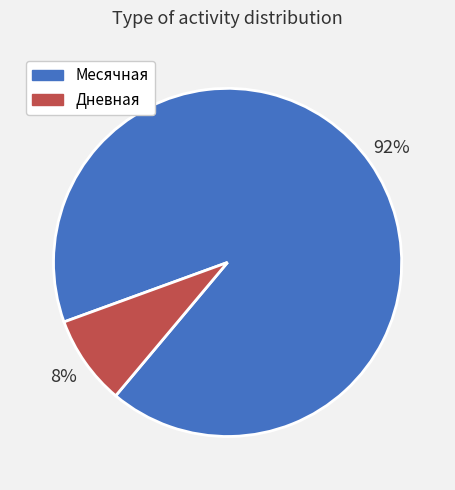

To the nearest percent, what is the average slice percentage?

50%